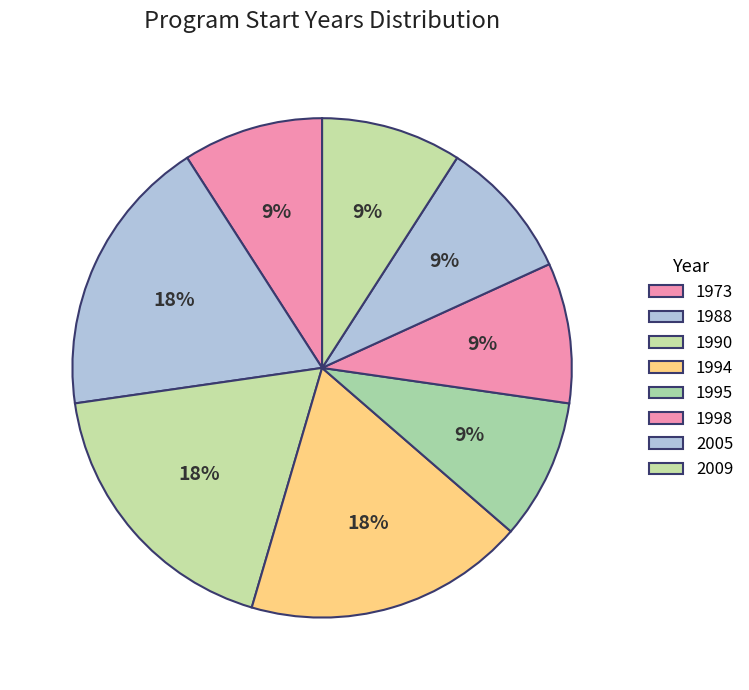

How many segments does this pie chart have?

8